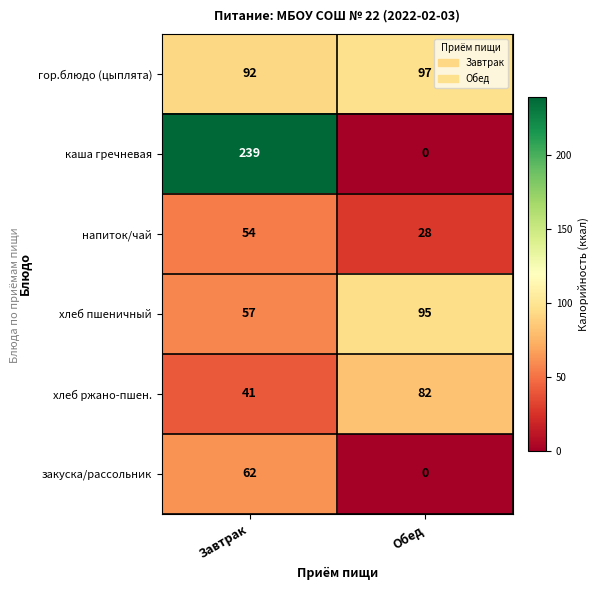

Reading left to right, extract all data points from this chart.

гор.блюдо (цыплята): Завтрак=92	Обед=97
каша гречневая: Завтрак=239	Обед=0
напиток/чай: Завтрак=54	Обед=28
хлеб пшеничный: Завтрак=57	Обед=95
хлеб ржано-пшен.: Завтрак=41	Обед=82
закуска/рассольник: Завтрак=62	Обед=0